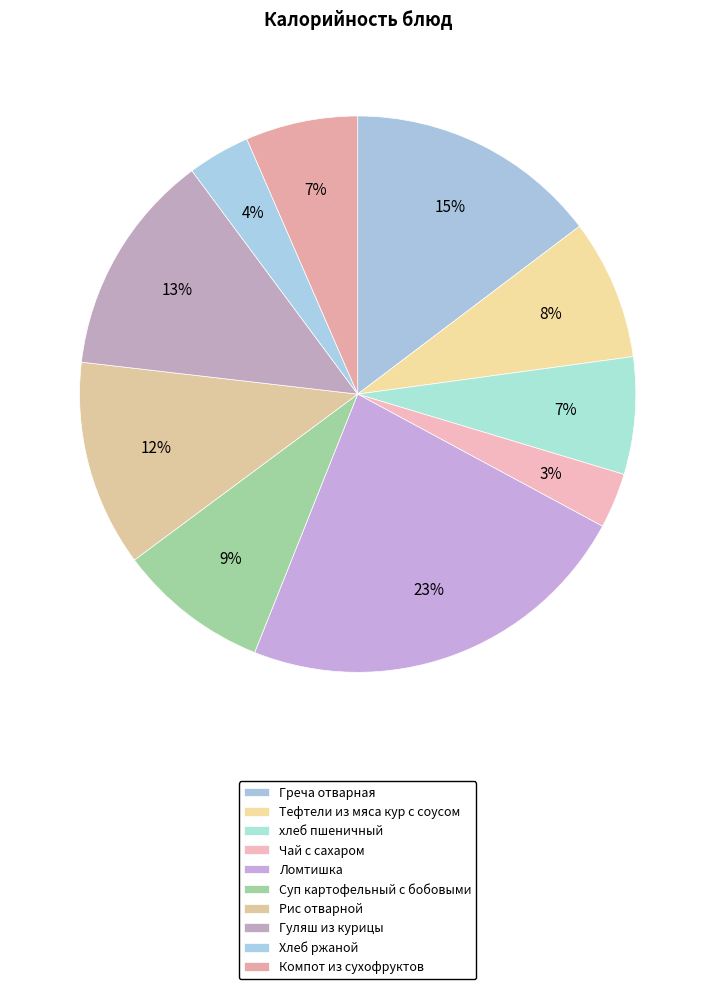

How many segments does this pie chart have?

10